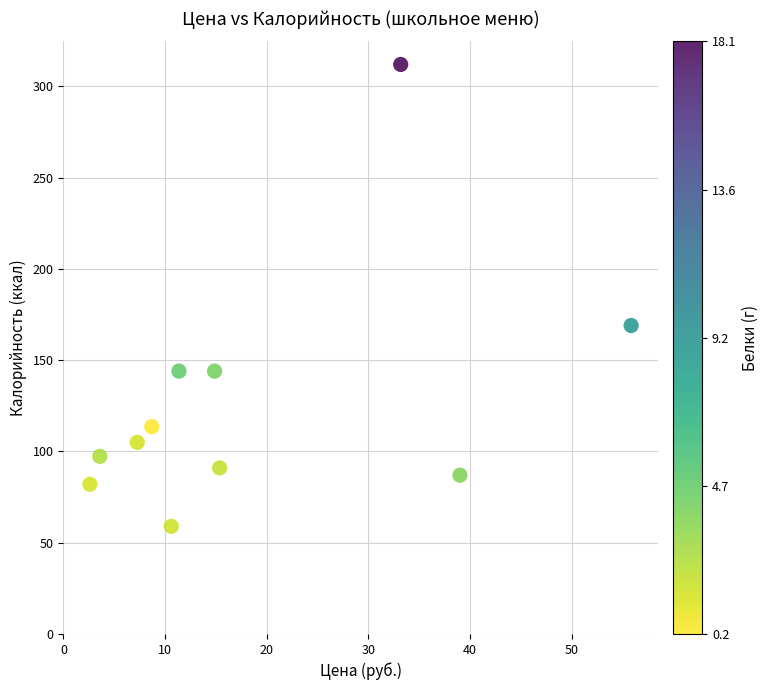

What Y value in the scatter plot is closest to 185?

169.0